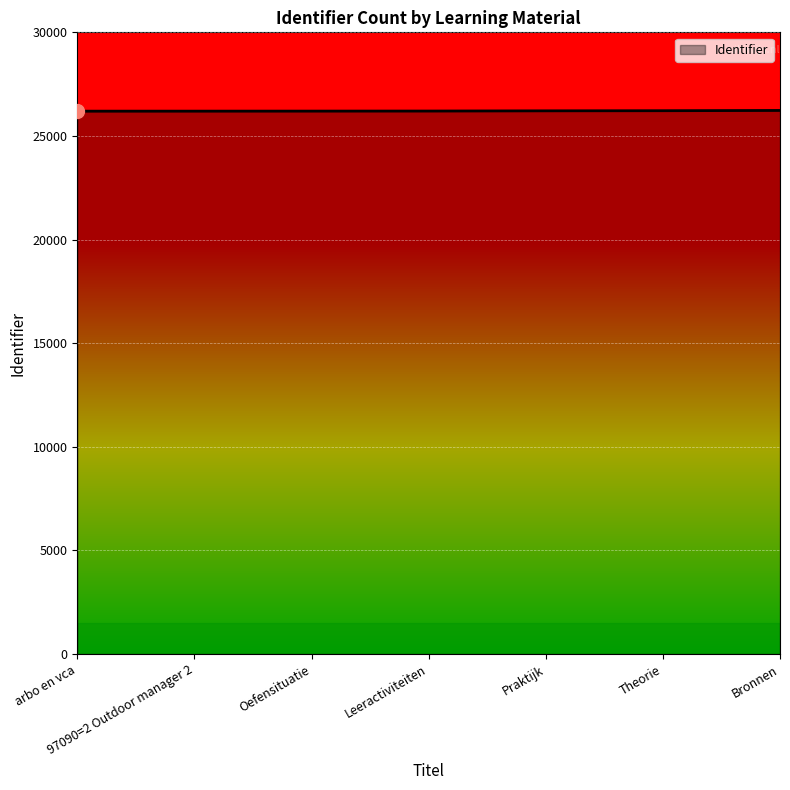

What is the ratio of the value at Theorie to the value at arbo en vca?

1.0